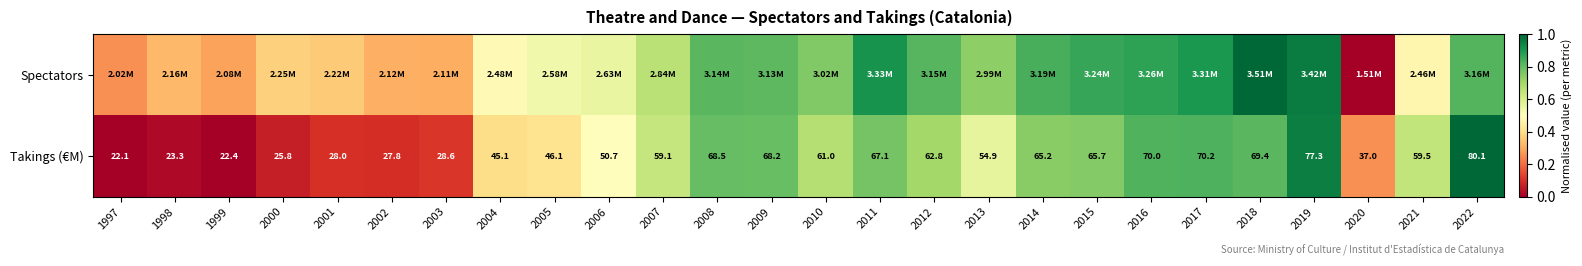

Rank the categories by Takings (€M) value from lowest to highest.

1997, 1999, 1998, 2000, 2002, 2001, 2003, 2020, 2004, 2005, 2006, 2013, 2007, 2021, 2010, 2012, 2014, 2015, 2011, 2009, 2008, 2018, 2016, 2017, 2019, 2022